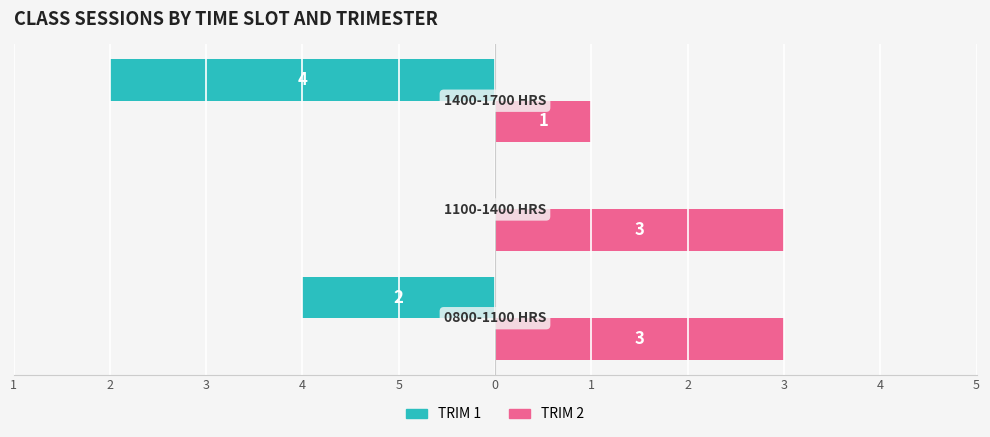

What are all the series names shown in the legend?

TRIM 1, TRIM 2